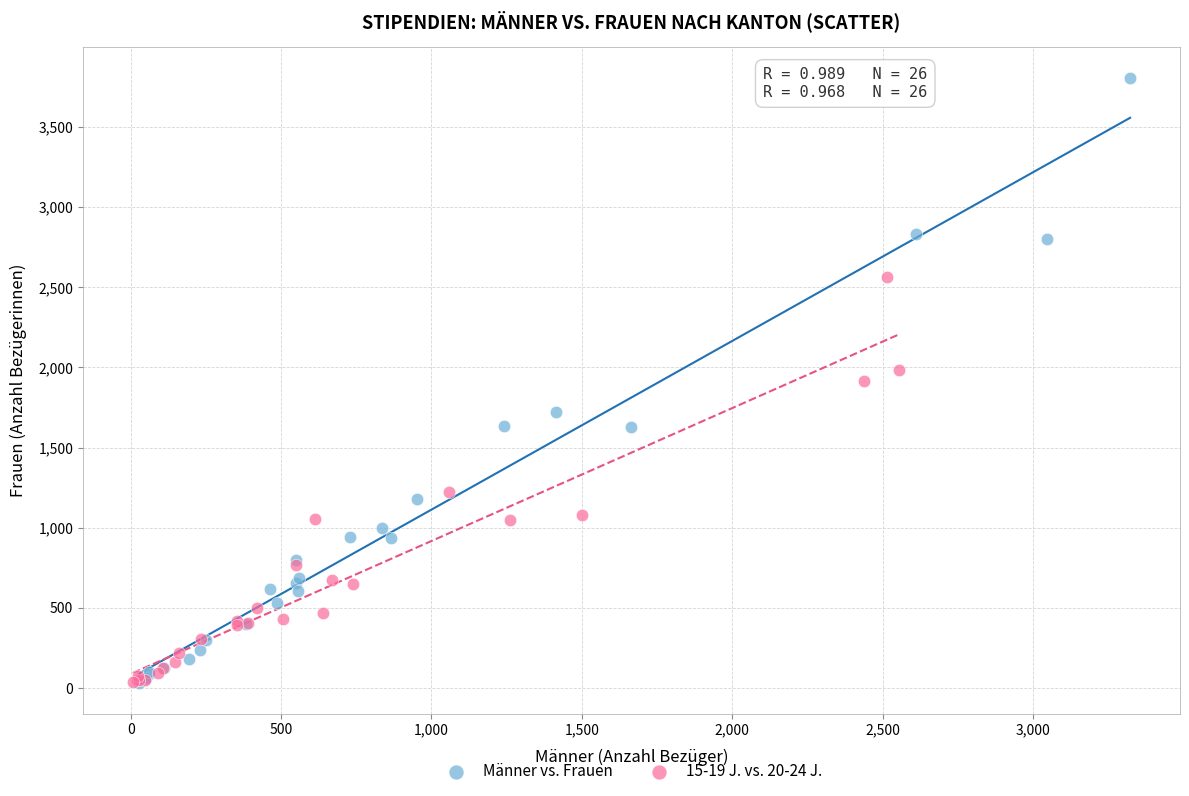

What are all the series names shown in the legend?

Männer vs. Frauen, 15-19 J. vs. 20-24 J.